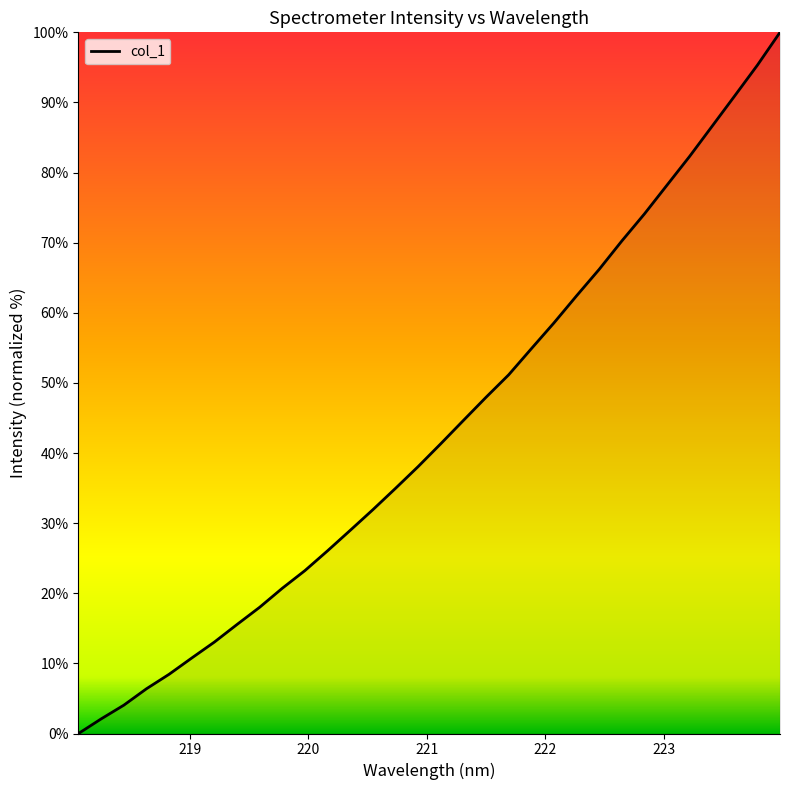

What is the maximum value shown in the chart?

100.0